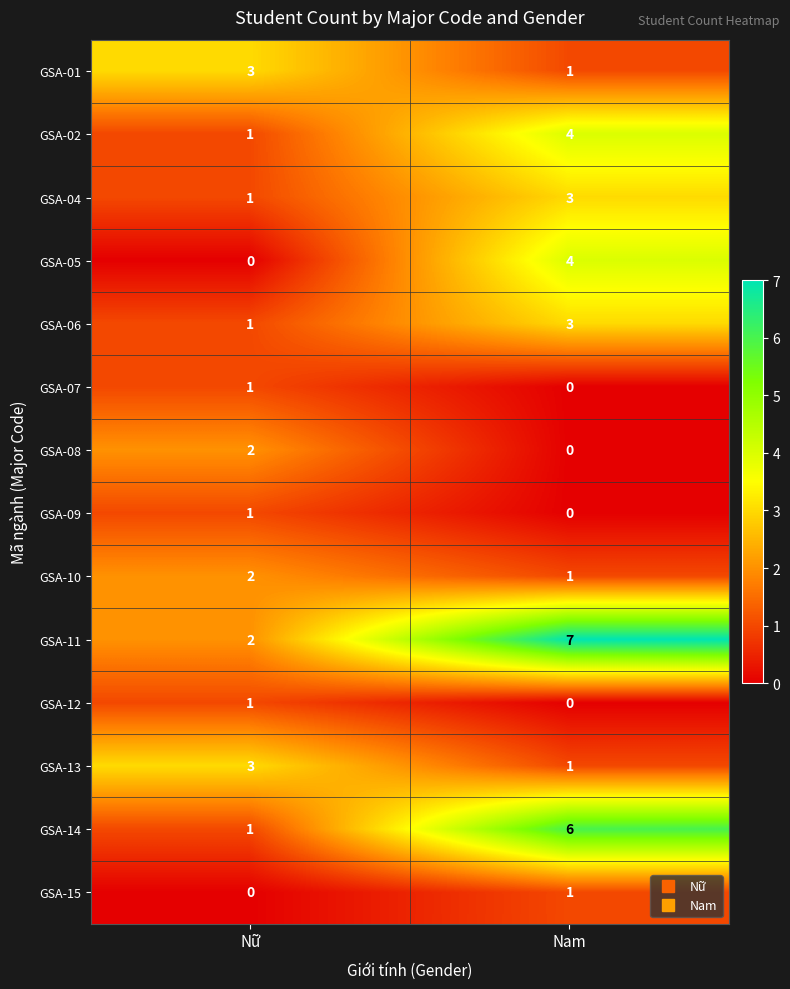

How many distinct data groups are displayed?

14